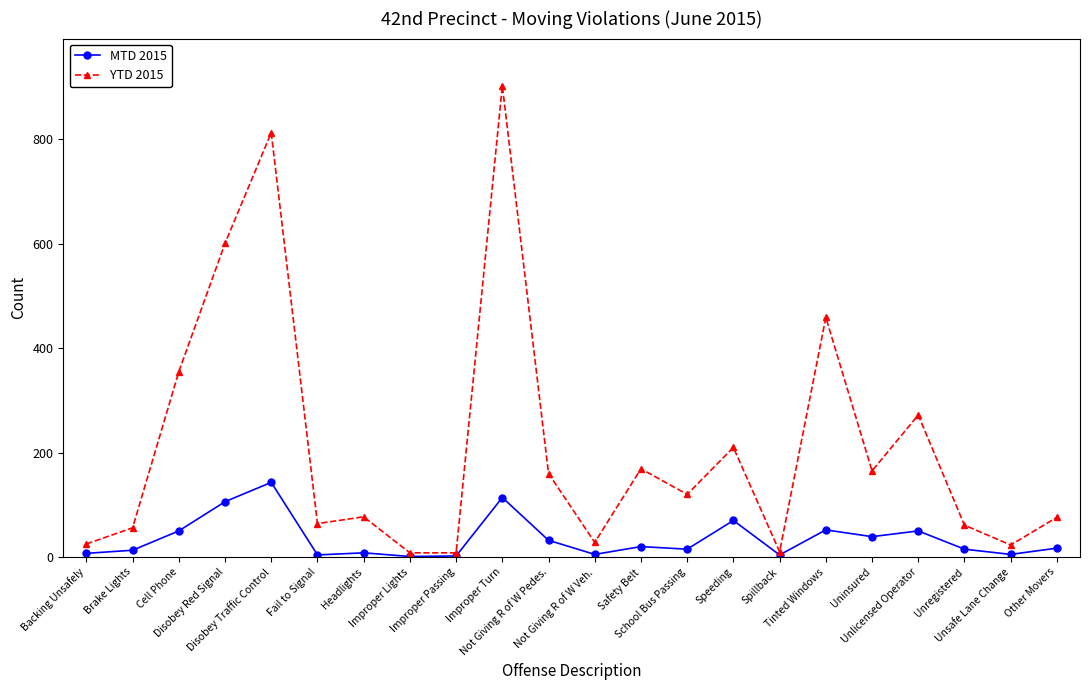

What is the maximum value for YTD 2015?

903